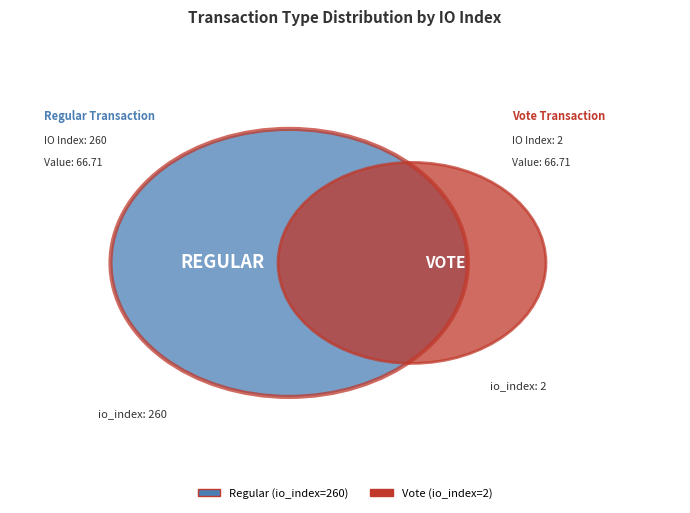

Rank the categories by value from highest to lowest.

Regular, Vote